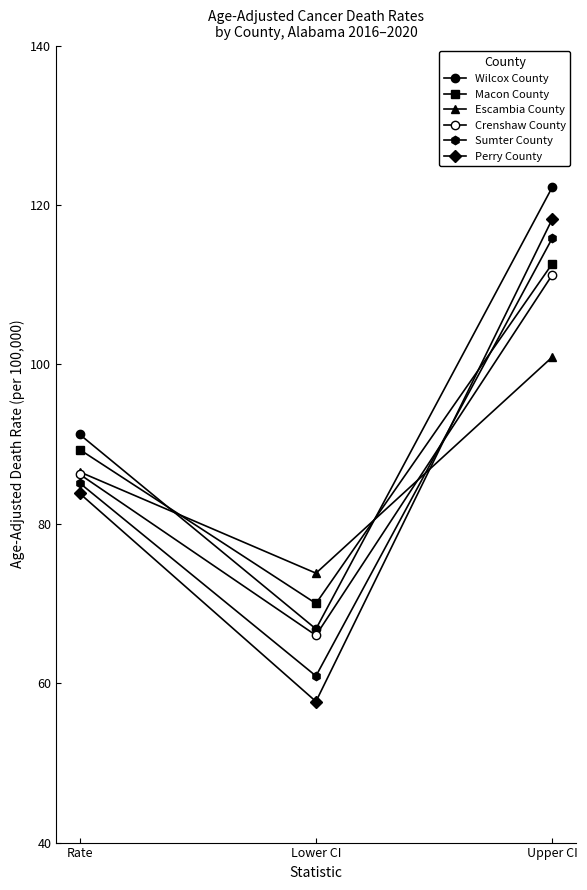

Count the number of data series in this chart.

6